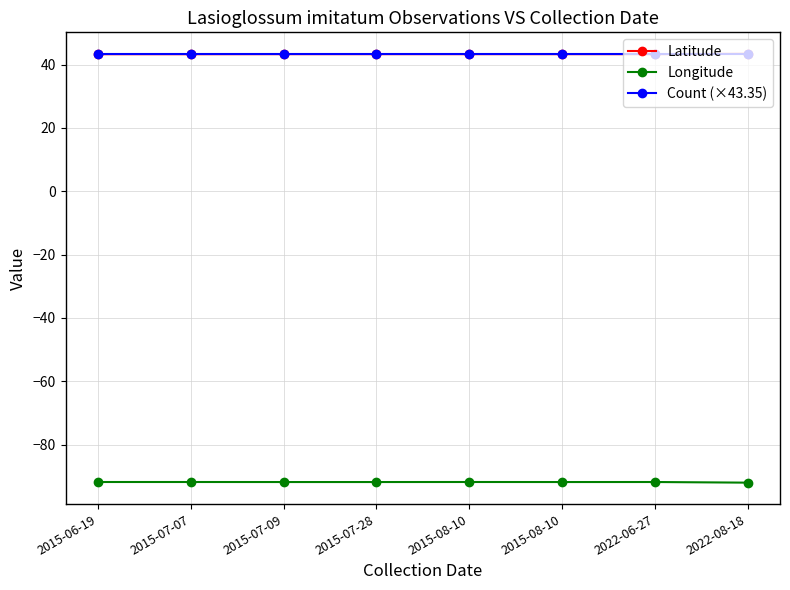

True or false: Count (×43.35) has a value of 62.4 at 2015-06-19.

False